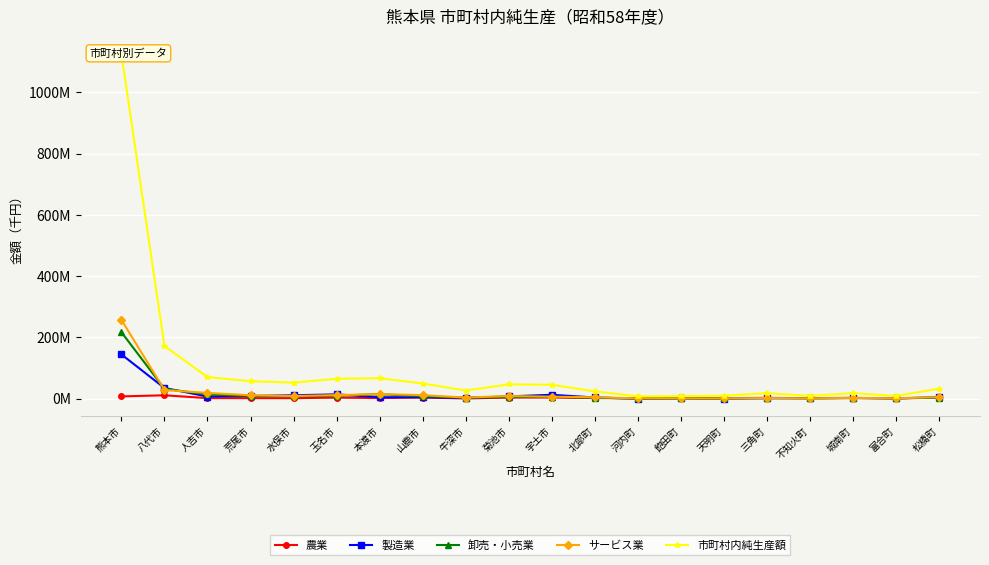

After their last crossing, which series has the higher values: 農業 or 製造業?

製造業